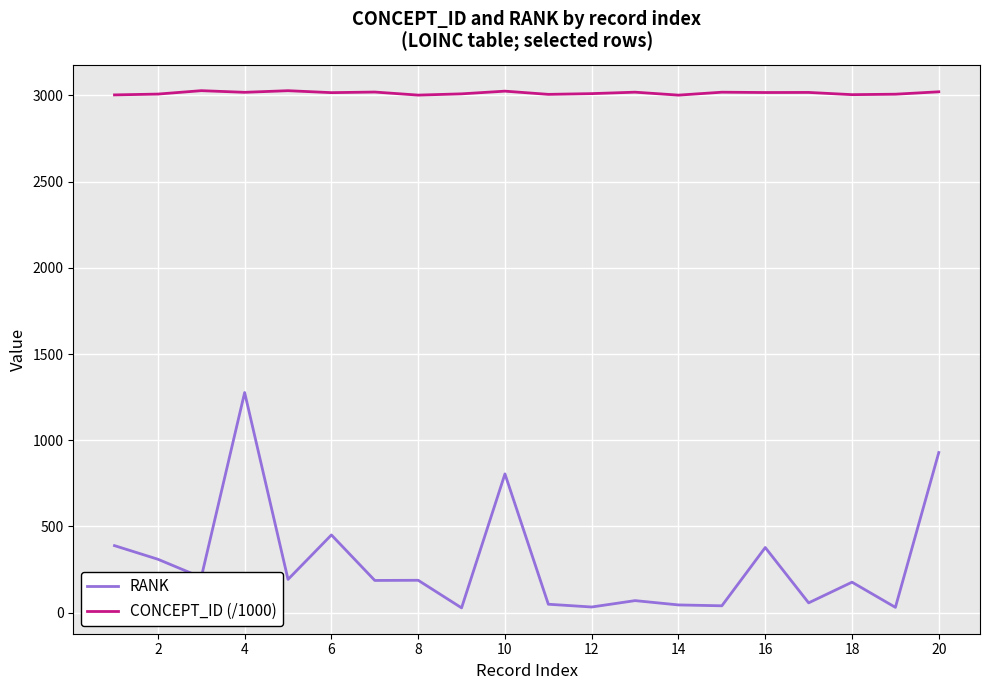

What is the maximum value shown in the chart?

3027.9